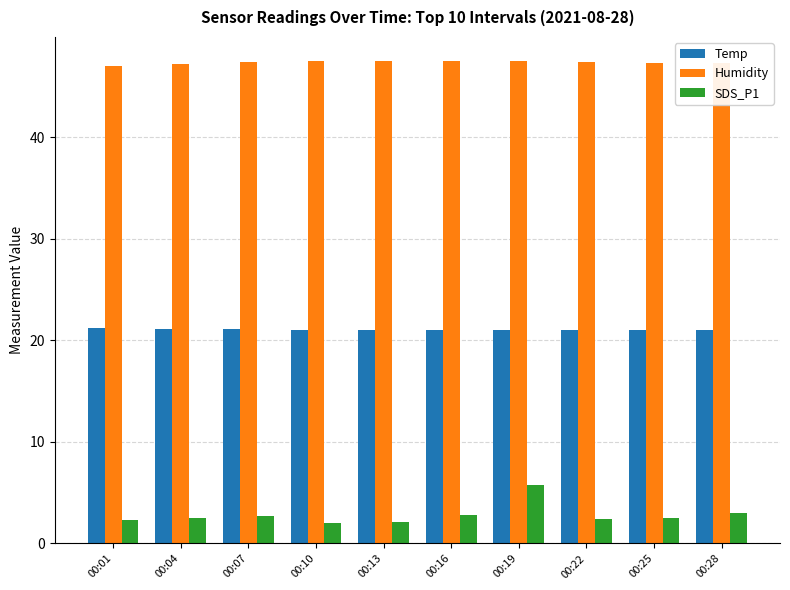

The value of Humidity at 00:07 is 47.4. True or false?

True